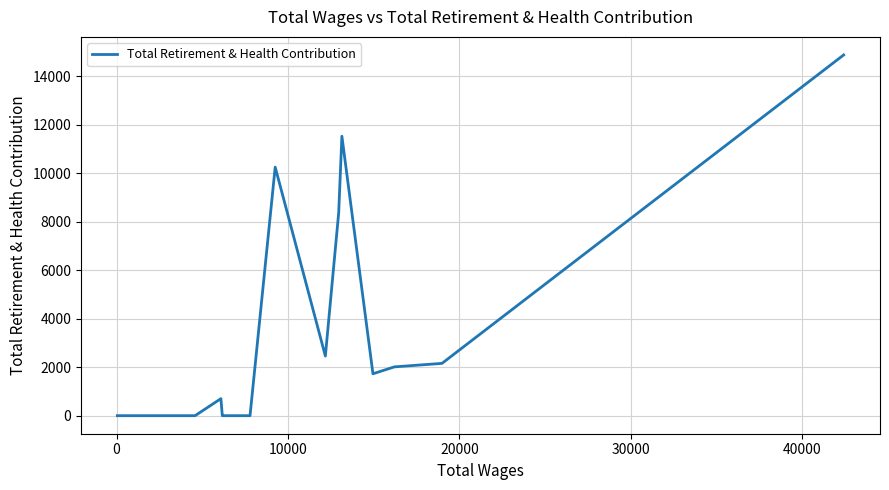

What is the maximum value shown in the chart?

14884